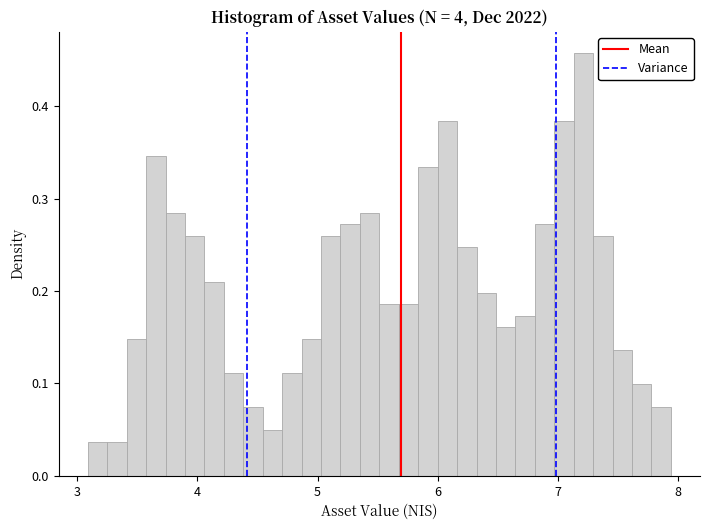

Around what value on the x-axis is the tallest bar? Give the approximate position of its centre, as read against the axis.

7.2